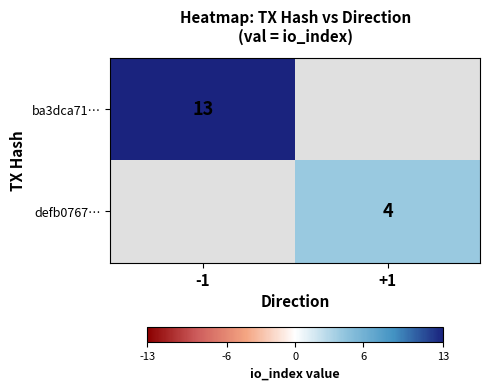

Which category has the lowest value across all series?

+1